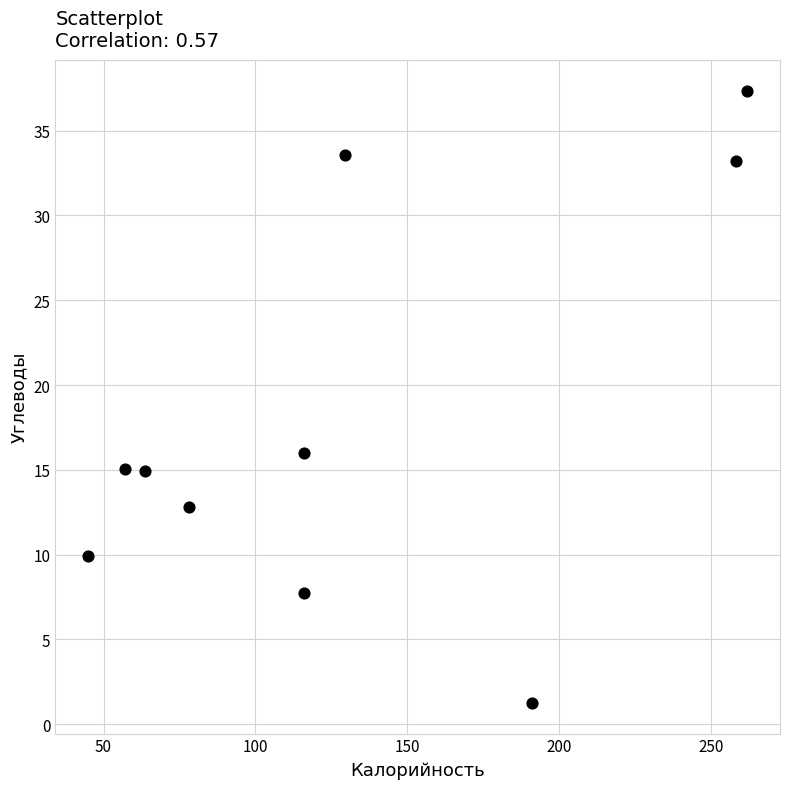

What is the range of Y values (max minus min)?

36.1